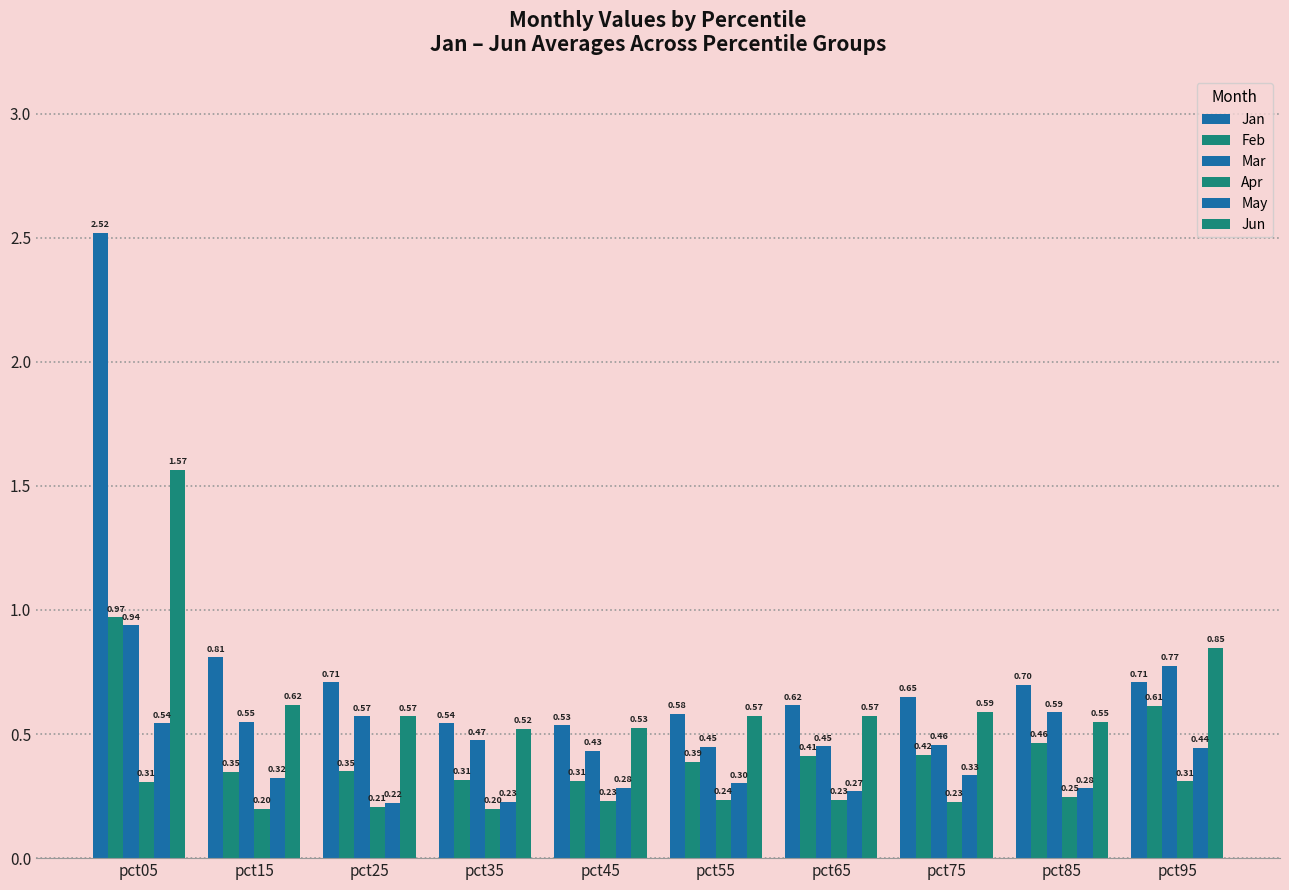

Count the number of categories in the chart.

10